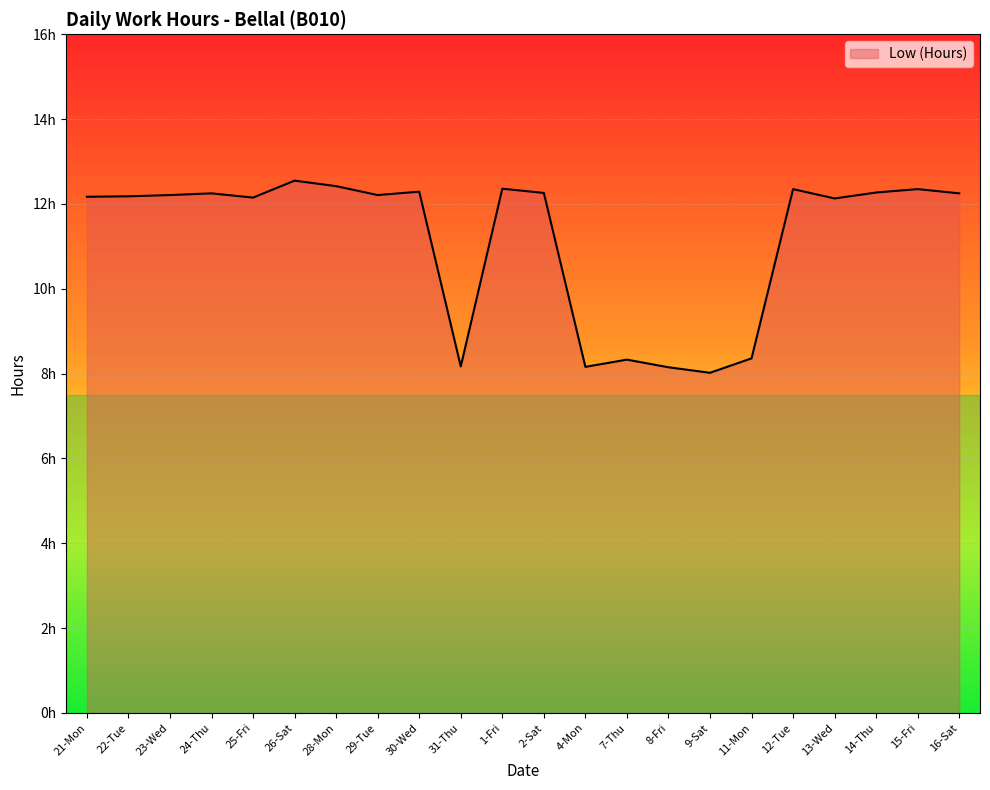

Which label corresponds to the largest value in the chart?

26-Sat